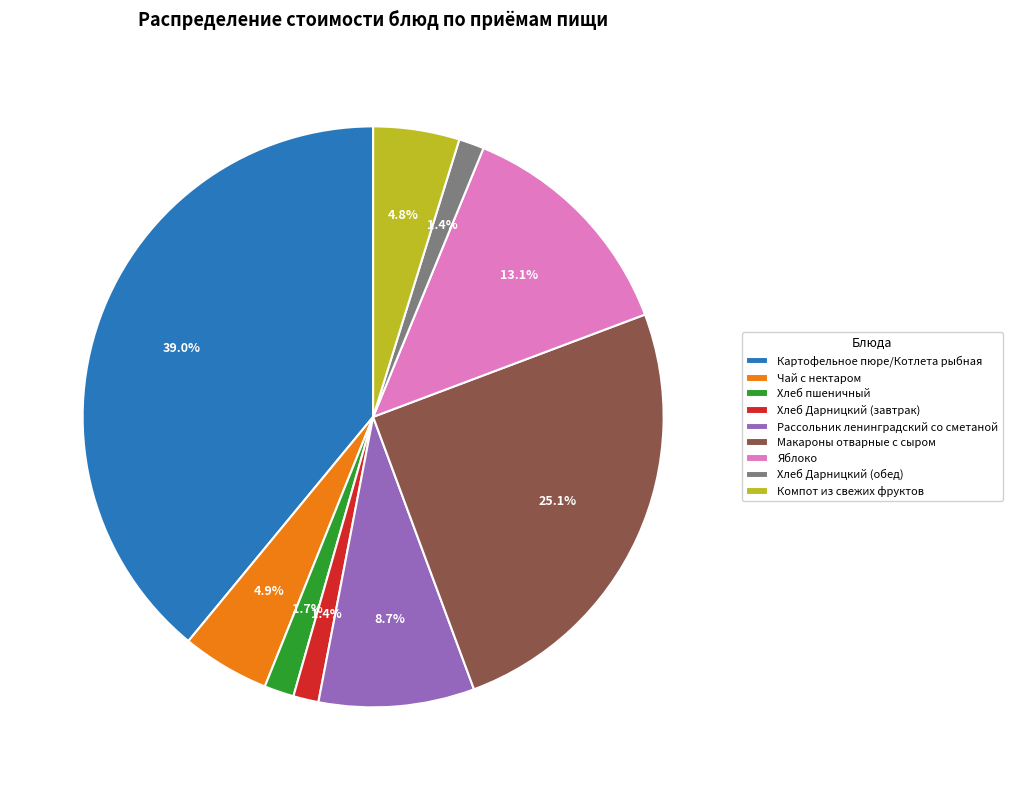

Which slice is the largest?

Картофельное пюре/Котлета рыбная